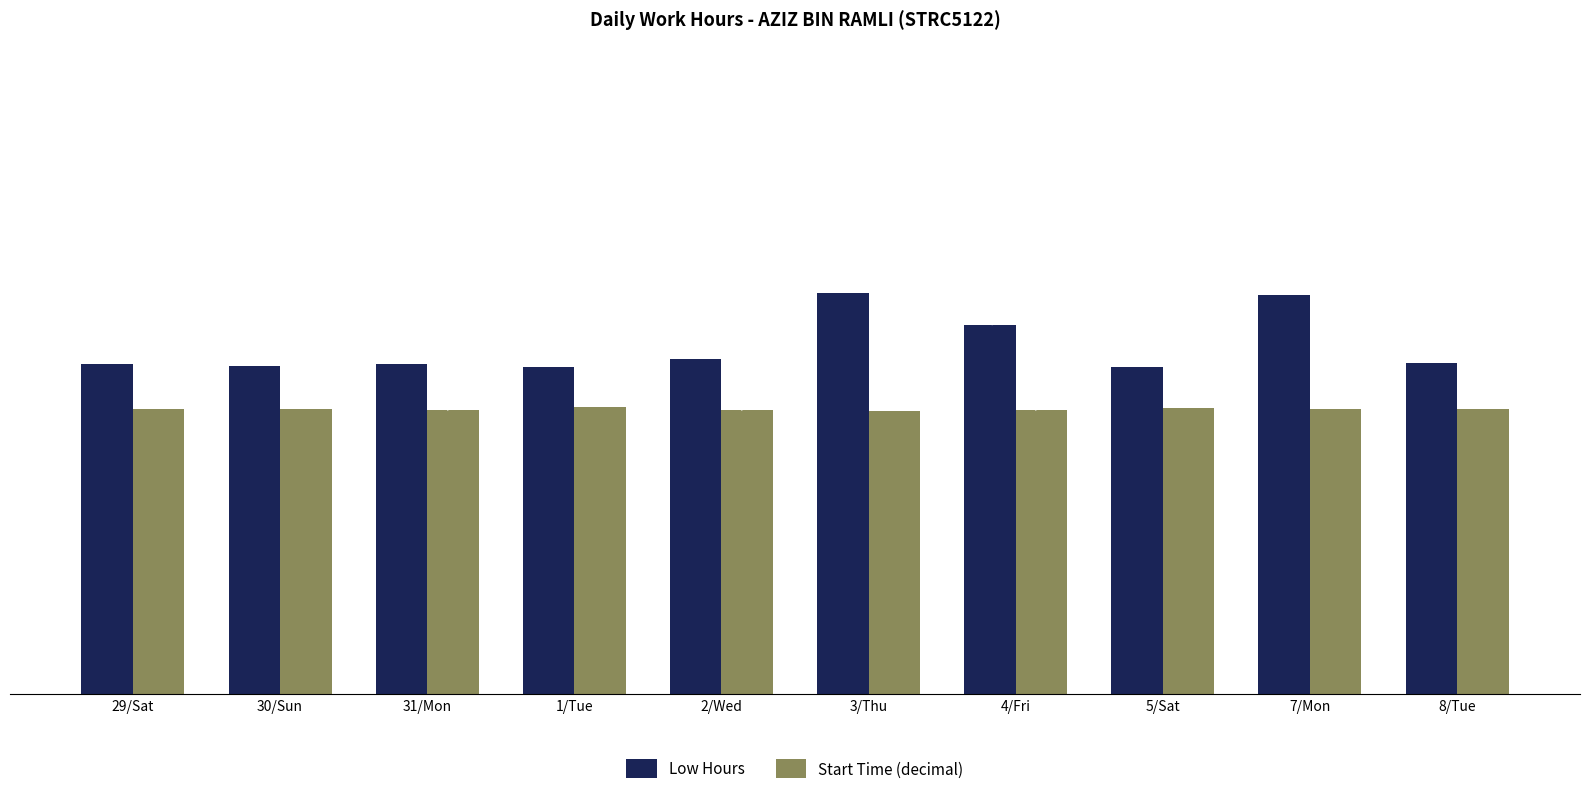

What is the average value of the Low Hours series?

9.7